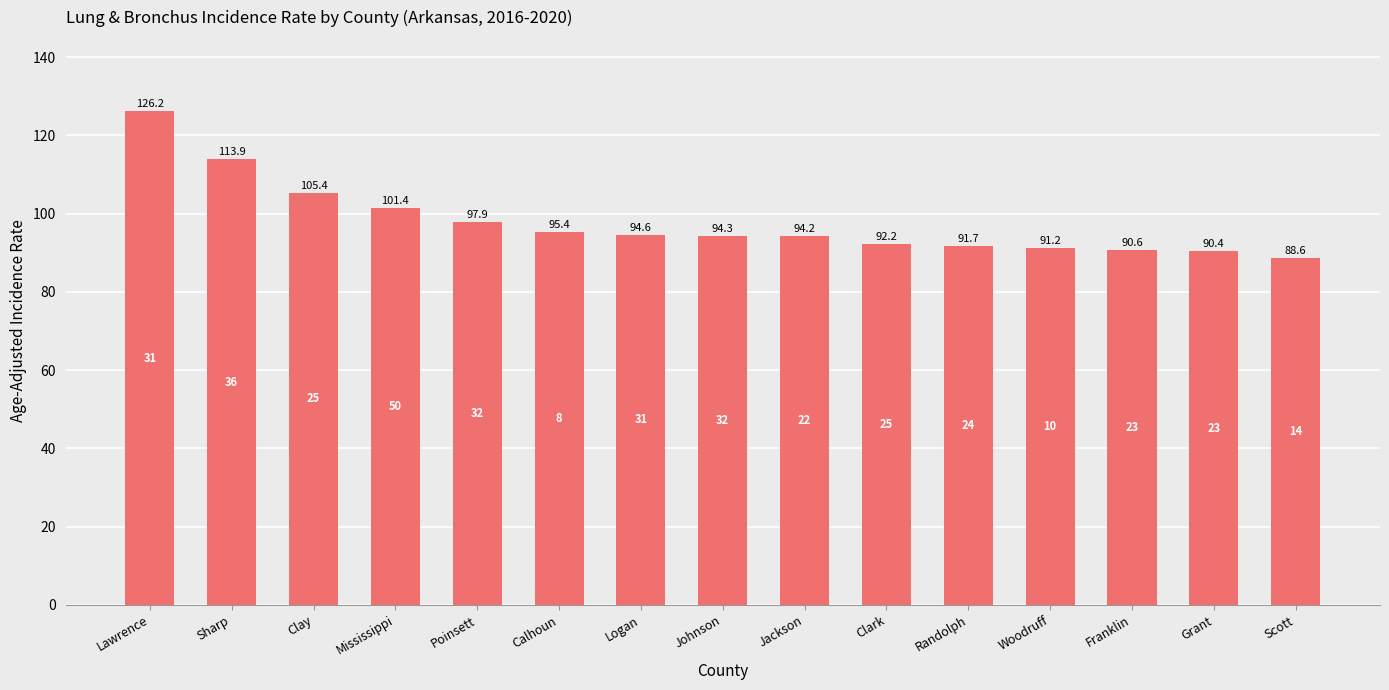

What position from the right is Randolph?

5